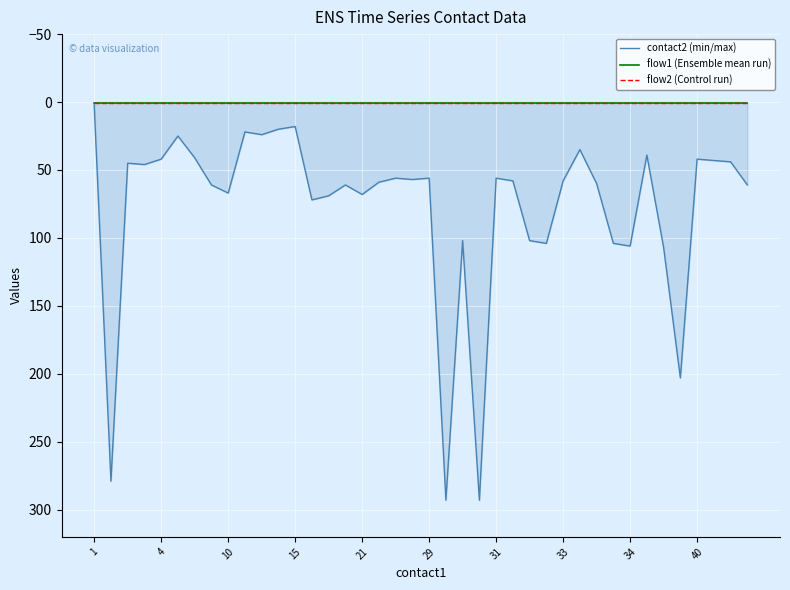

True or false: flow2 (Control run) and flow1 (Ensemble mean run) cross at least once.

False